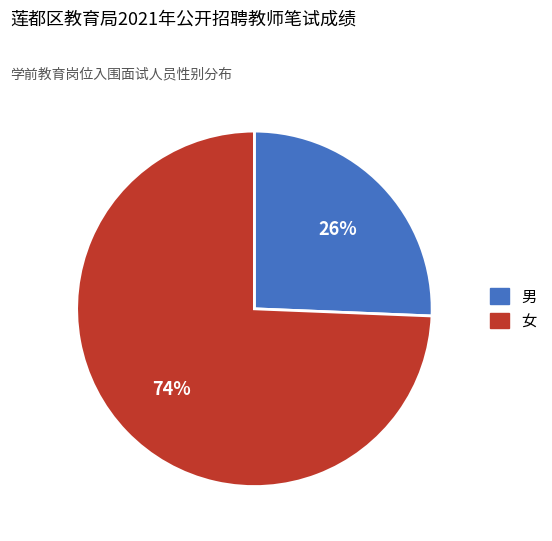

Do 男 and 女 together represent more than half of the pie?

Yes